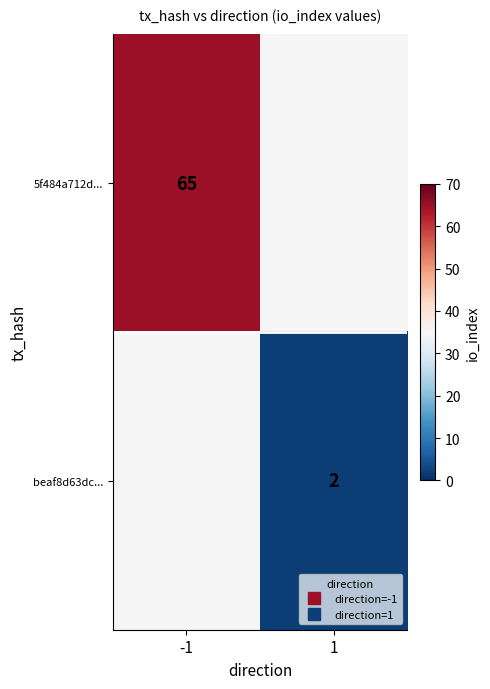

At which label is 5f484a712d... closest to 65?

-1